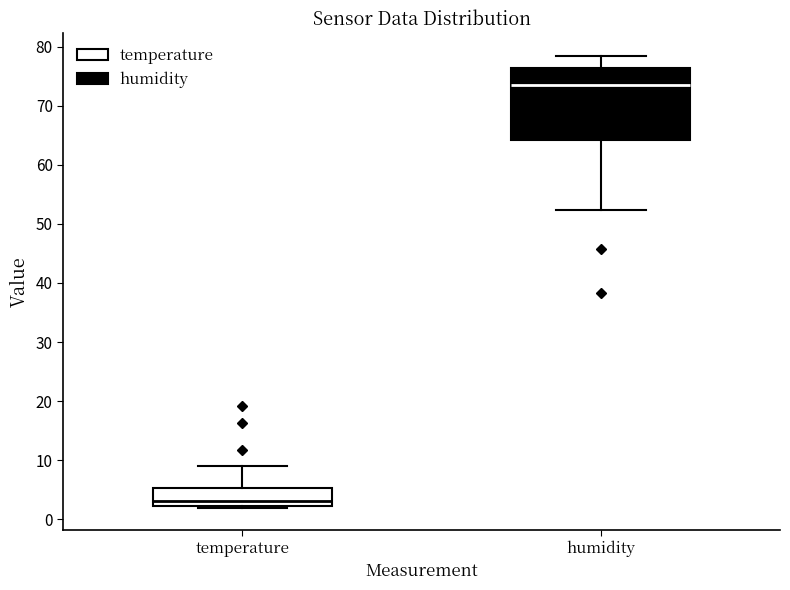

Which box has the highest median line?

humidity